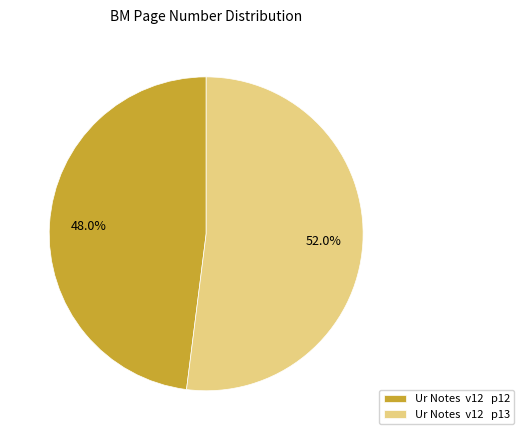

What percentage do Ur Notes v12 p13 and Ur Notes v12 p12 together represent?

100.0%